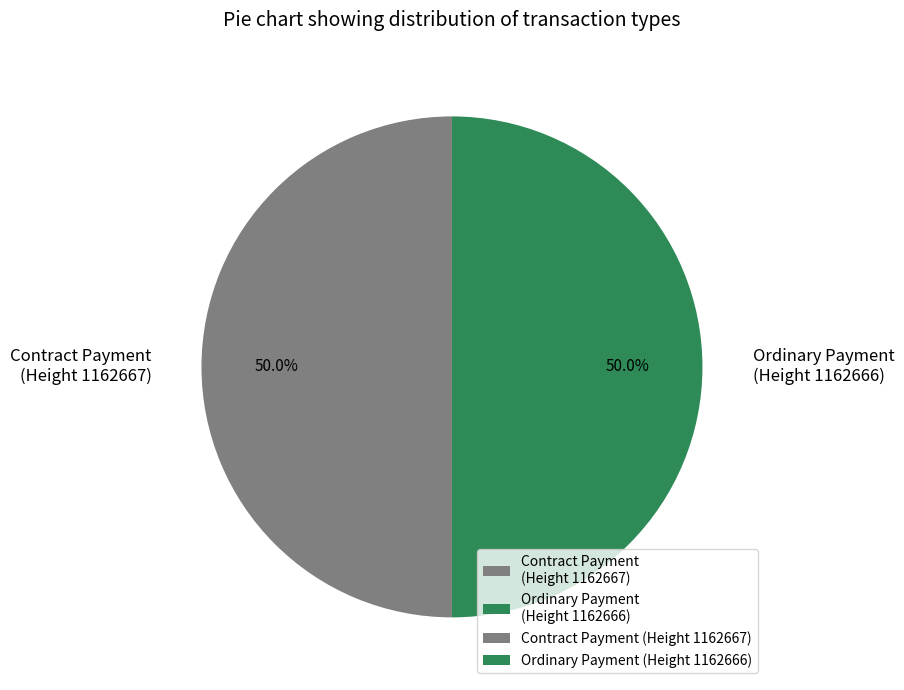

What is the ratio of the value at Ordinary Payment (Height 1162666) to the value at Contract Payment (Height 1162667)?

1.0